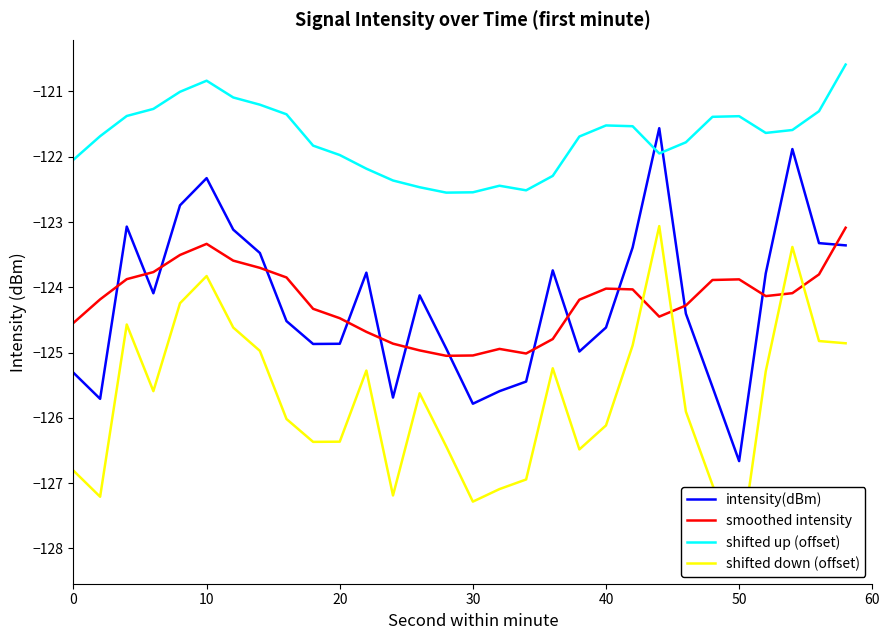

What is the minimum value shown in the chart?

-128.2